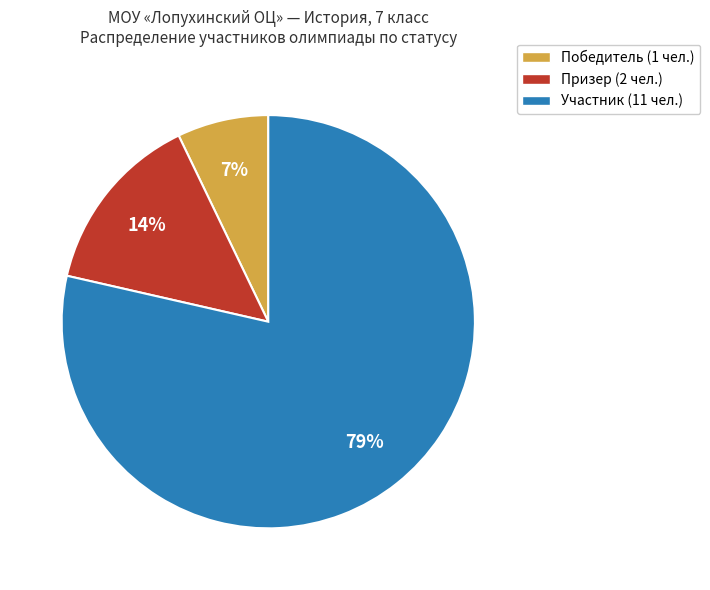

Is it true that Победитель is 7% of the pie?

True